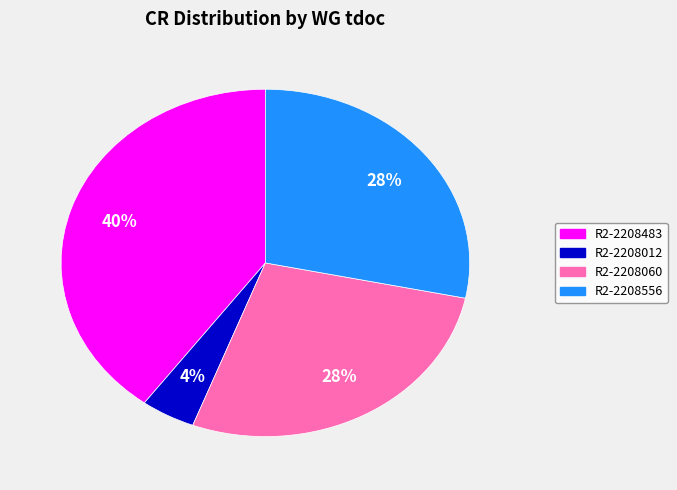

Combined, do R2-2208483 and R2-2208012 account for over 50%?

No